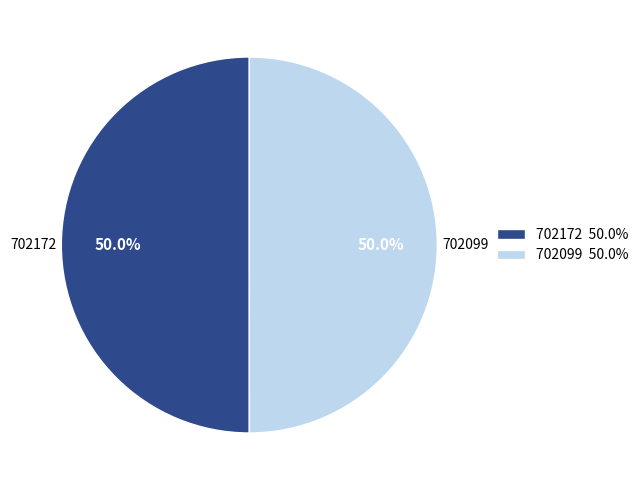

What percentage do 702099 and 702172 together represent?

100.0%